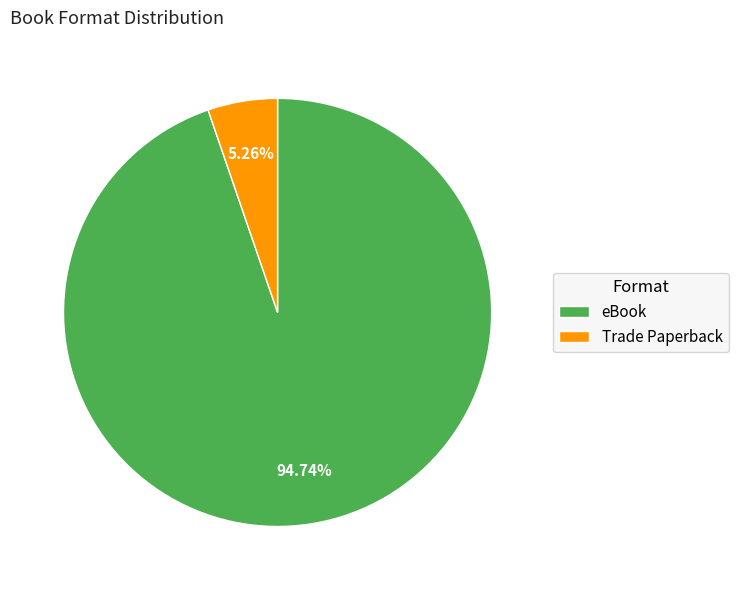

How many segments does this pie chart have?

2